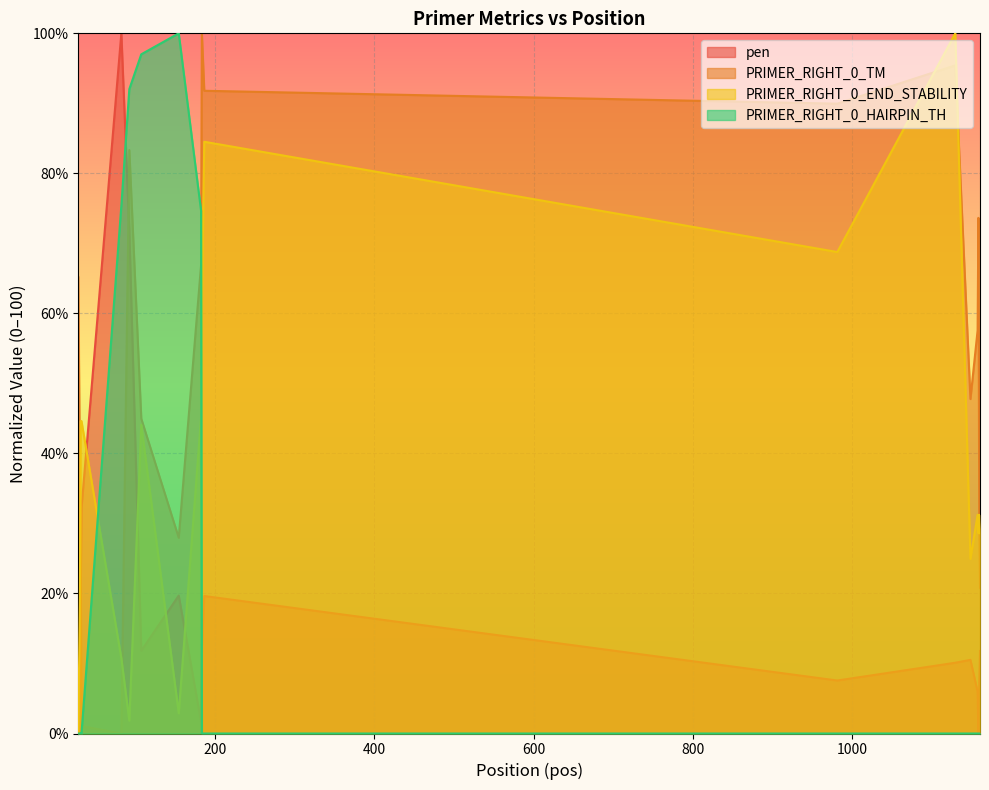

Which series has the largest total across all categories?

PRIMER_RIGHT_0_TM